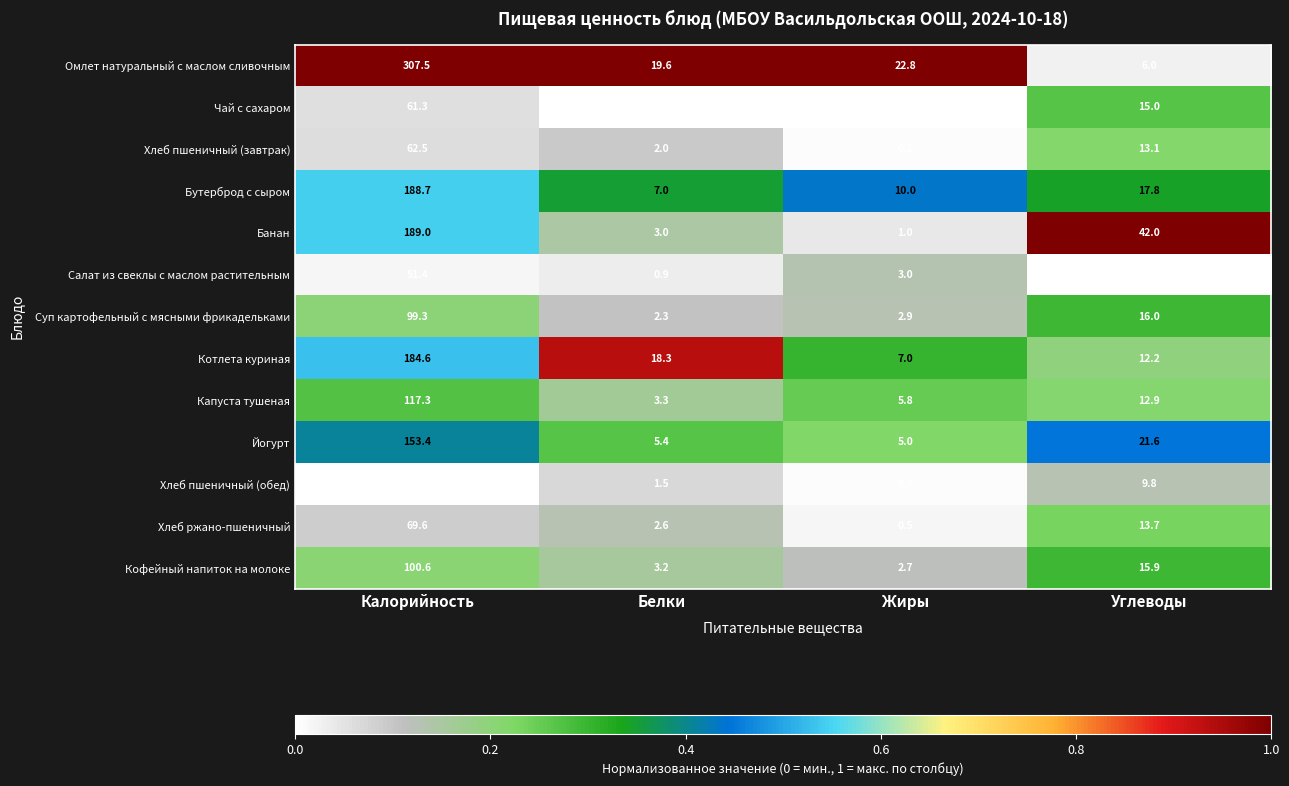

What is the sum of all Банан values?

235.0